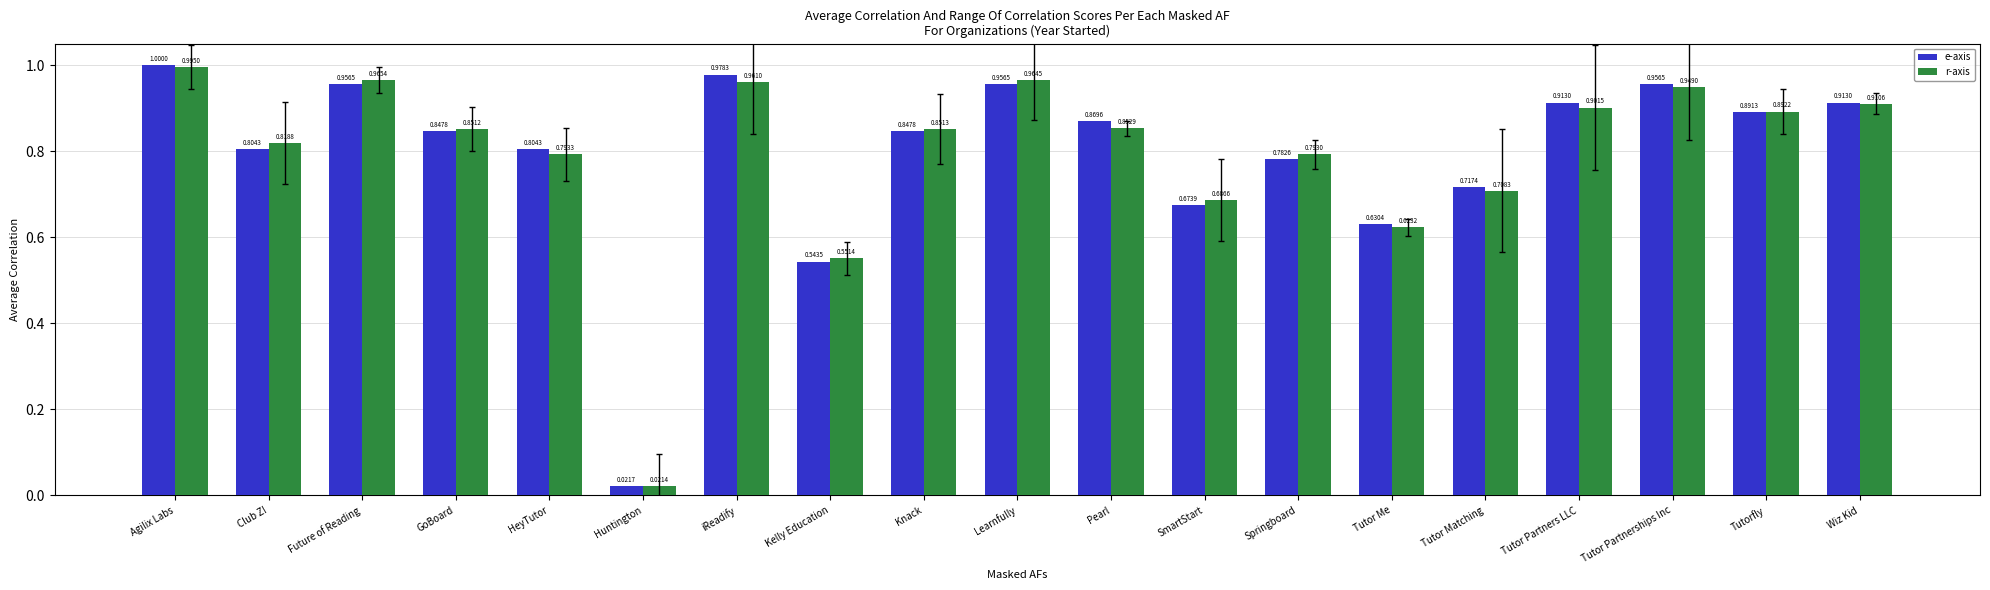

What are all the series names shown in the legend?

e-axis, r-axis